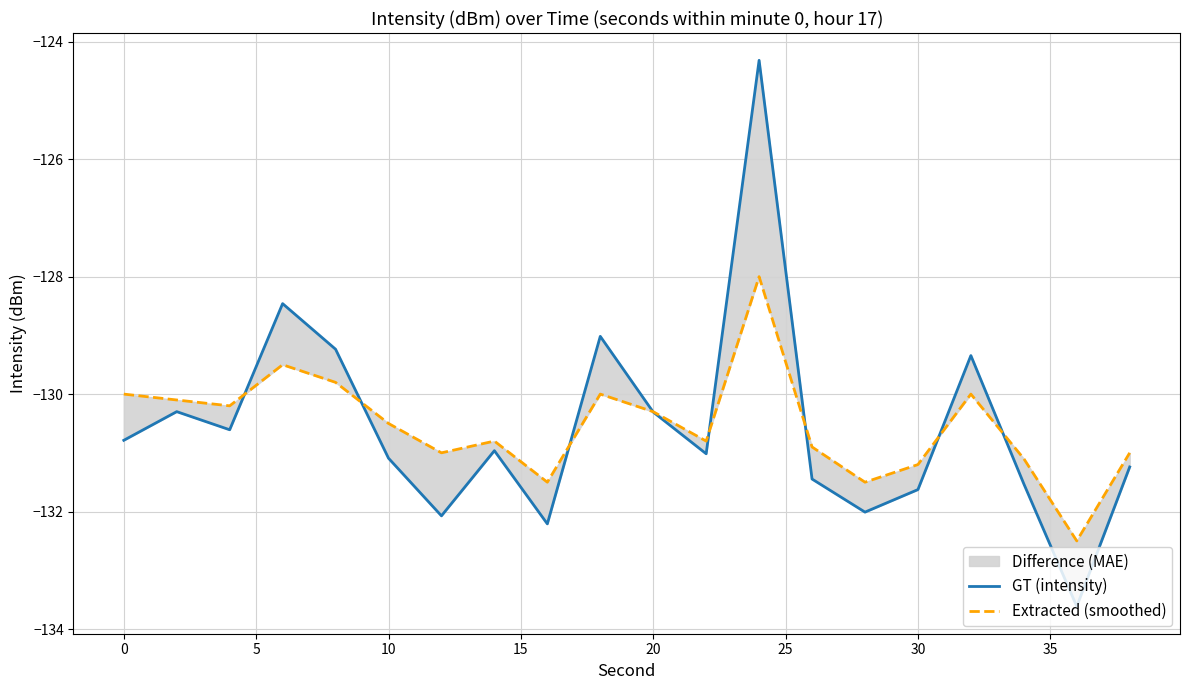

How many times do GT (intensity) and Extracted (smoothed) cross each other?

8